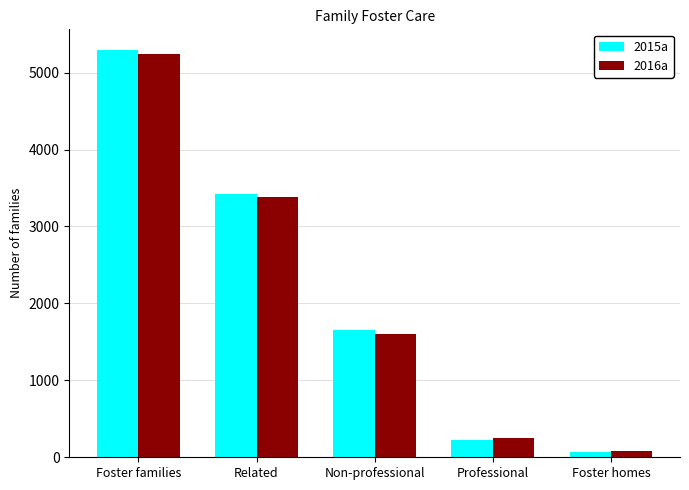

How many bars are there in each group?

2